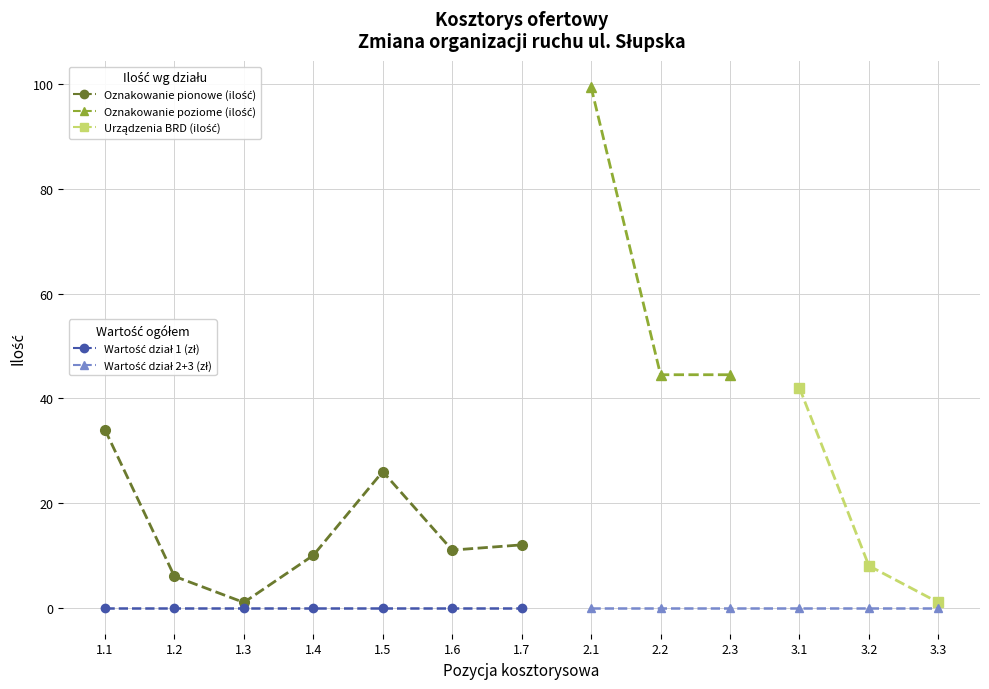

What is the label of the 3rd point from the left?

1.3